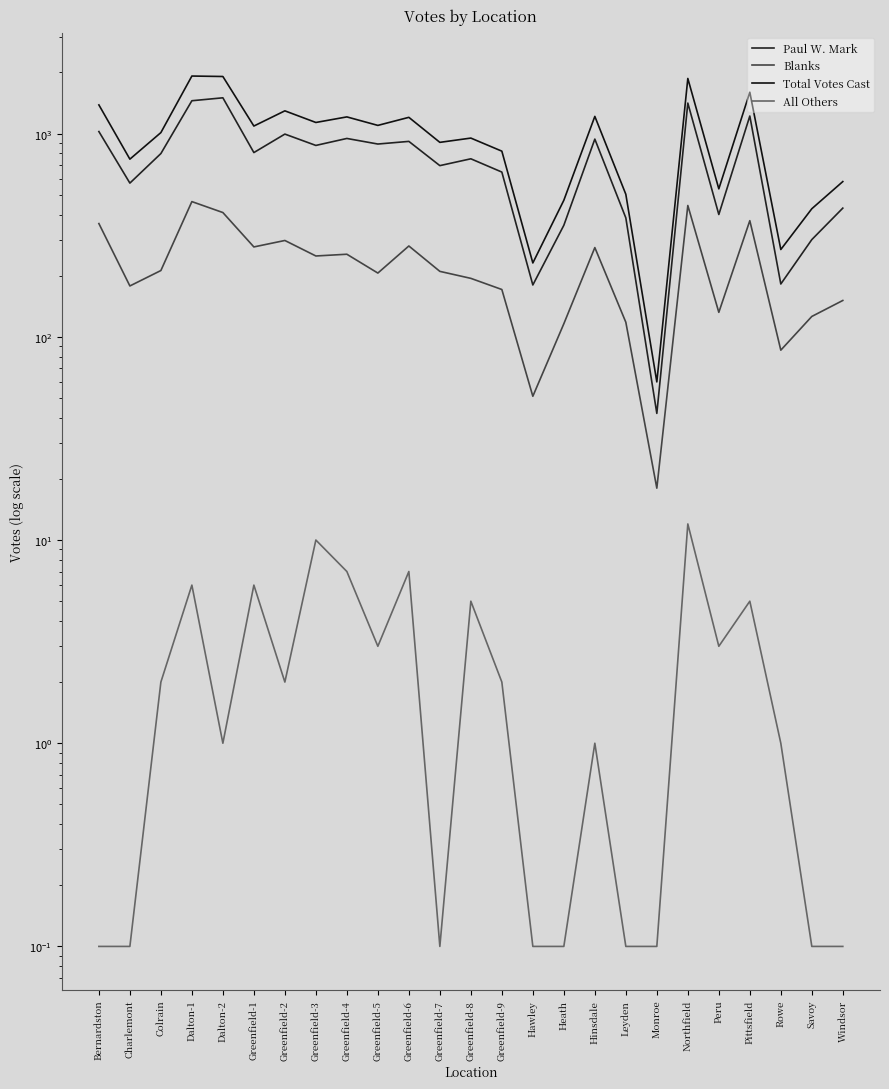

How many interior local peaks does the Blanks series have?

7